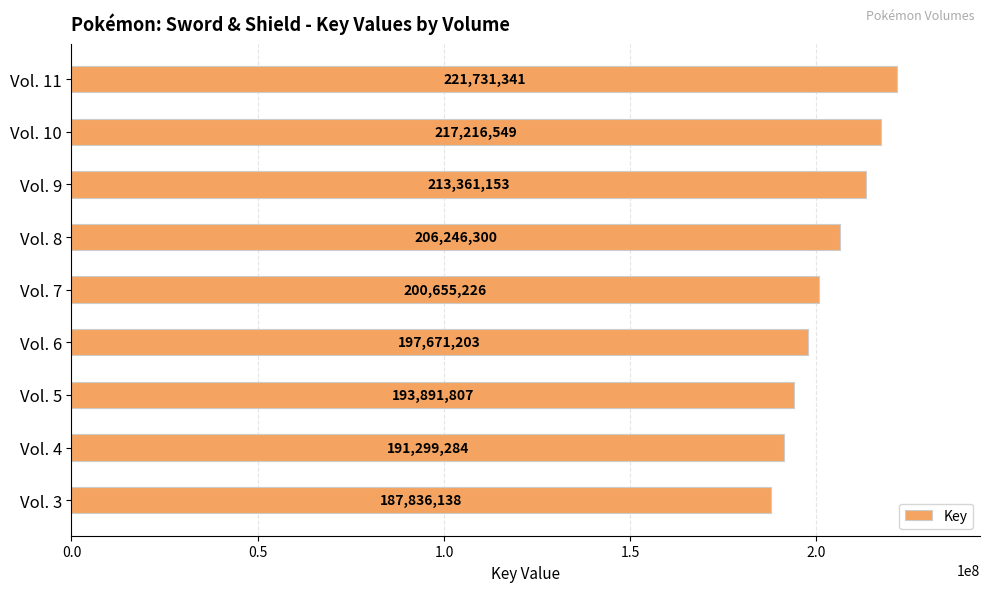

Reading top to bottom, list all the values displayed in this chart.

221731341	217216549	213361153	206246300	200655226	197671203	193891807	191299284	187836138